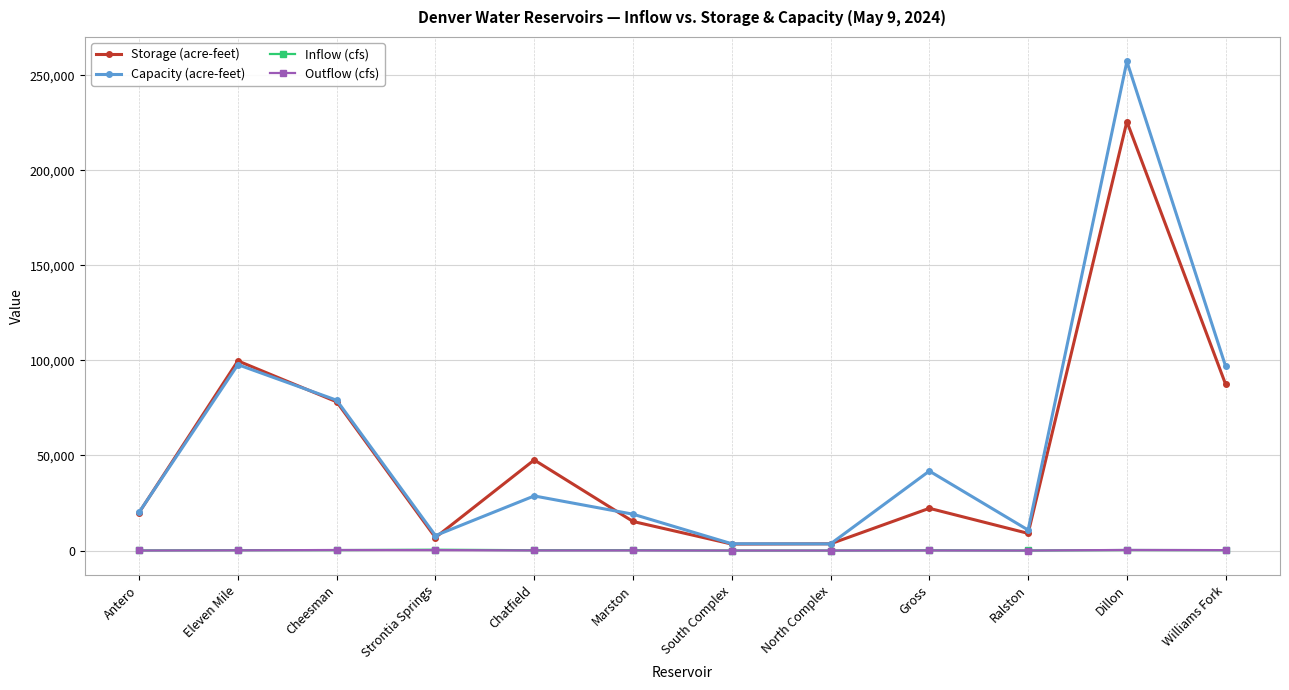

True or false: Capacity (acre-feet) has more than 0 interior local peaks.

True